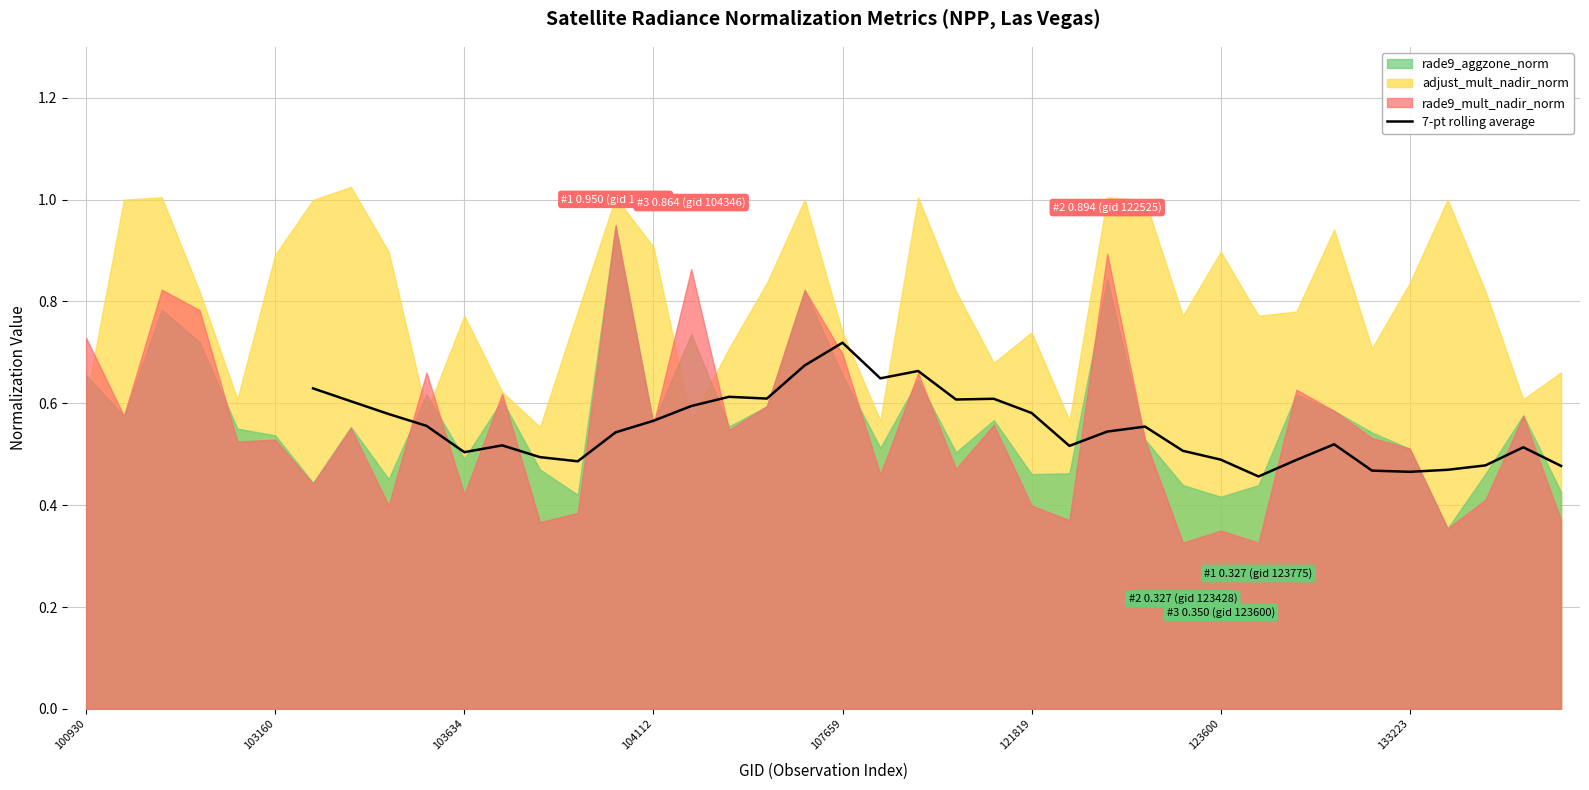

Which category has the highest value in the 7-pt rolling average series?

107659